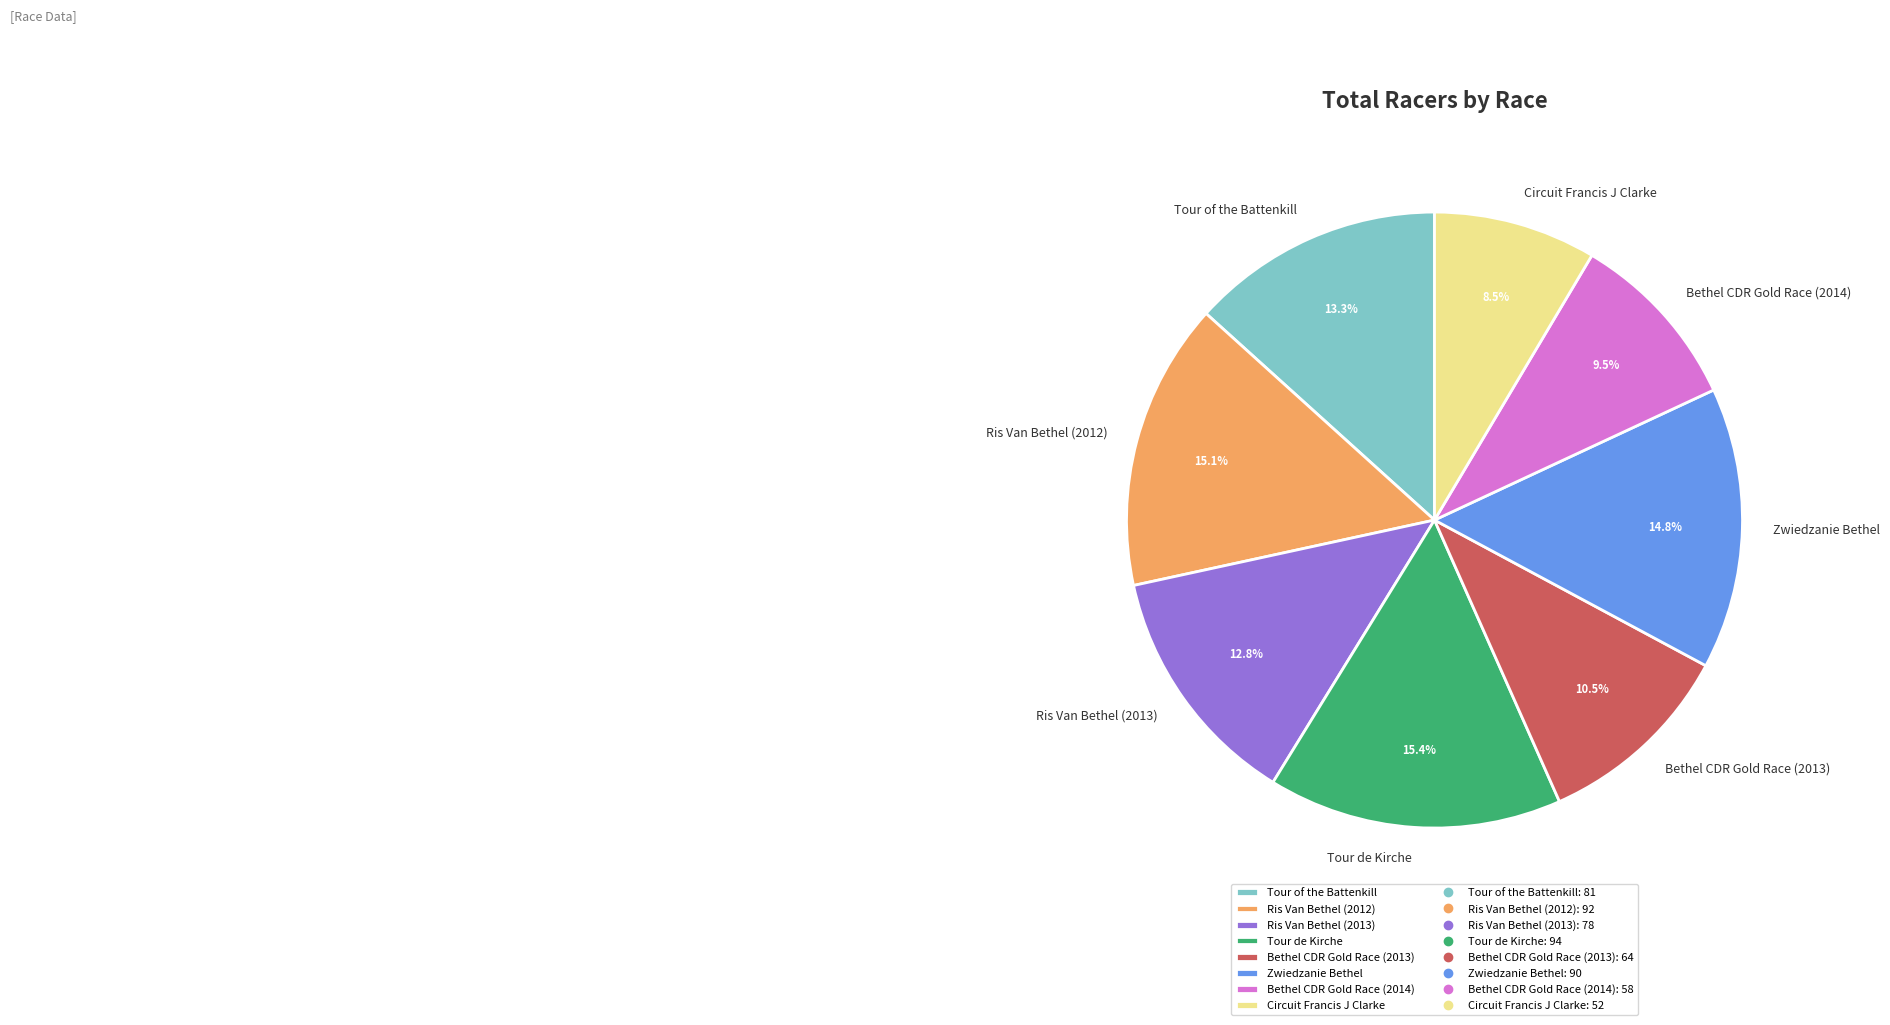

To the nearest percent, what is the difference between the Ris Van Bethel (2012) and Bethel CDR Gold Race (2014) slice percentages?

6%